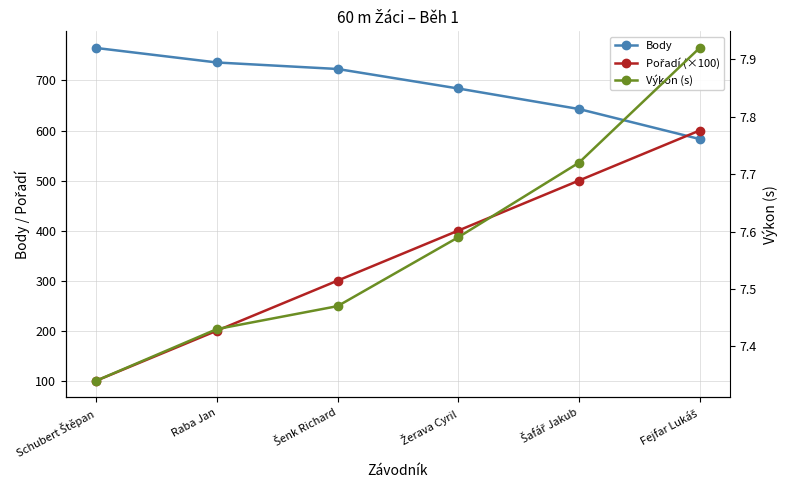

At which label does Body reach its peak?

Schubert Štěpan